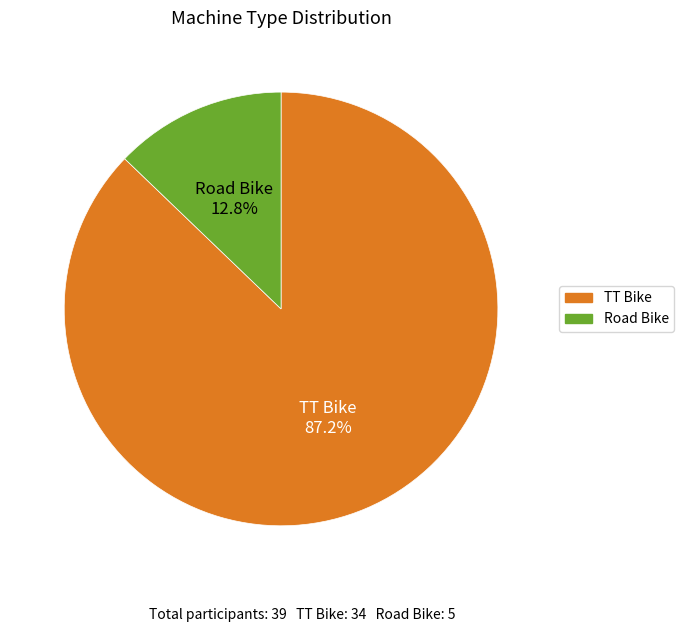

What is the smallest slice in the pie chart?

Road Bike